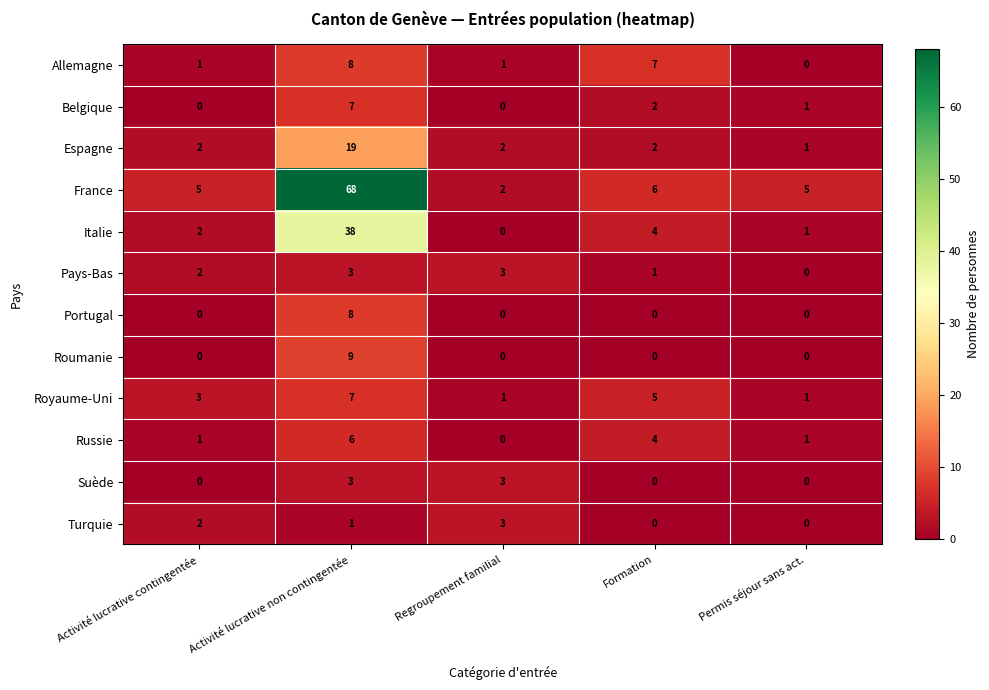

What is the total value across all series at Formation?

31